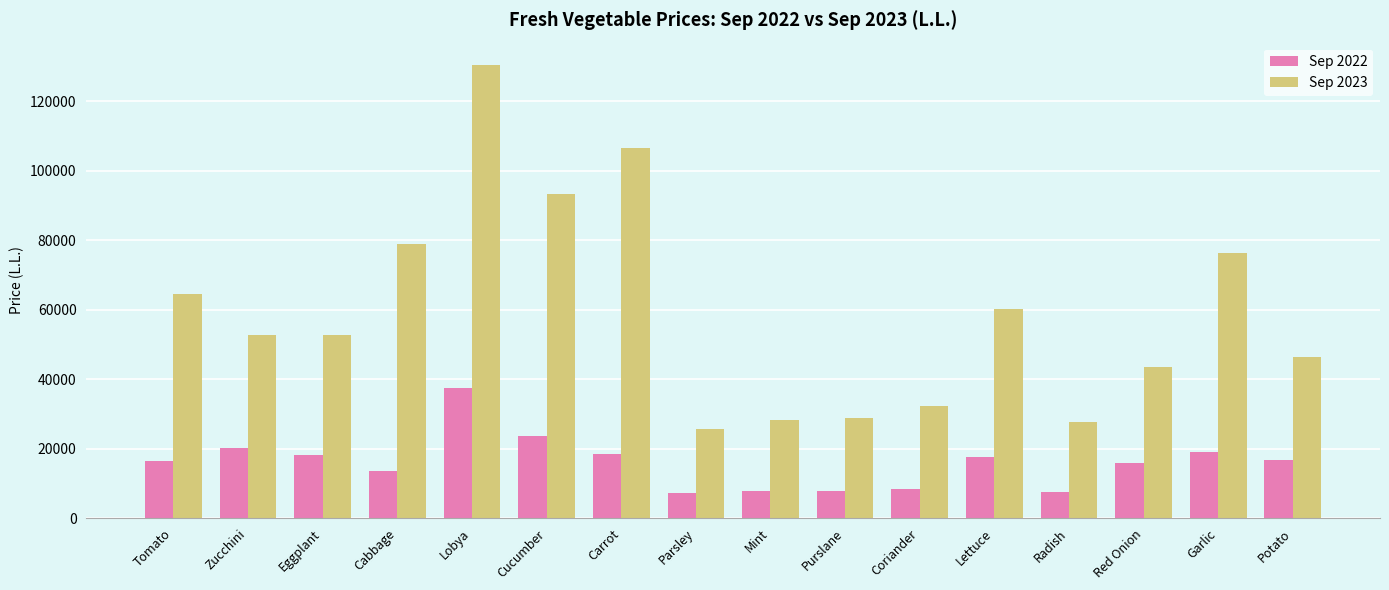

How many values in the Sep 2022 series are below 16782?

8